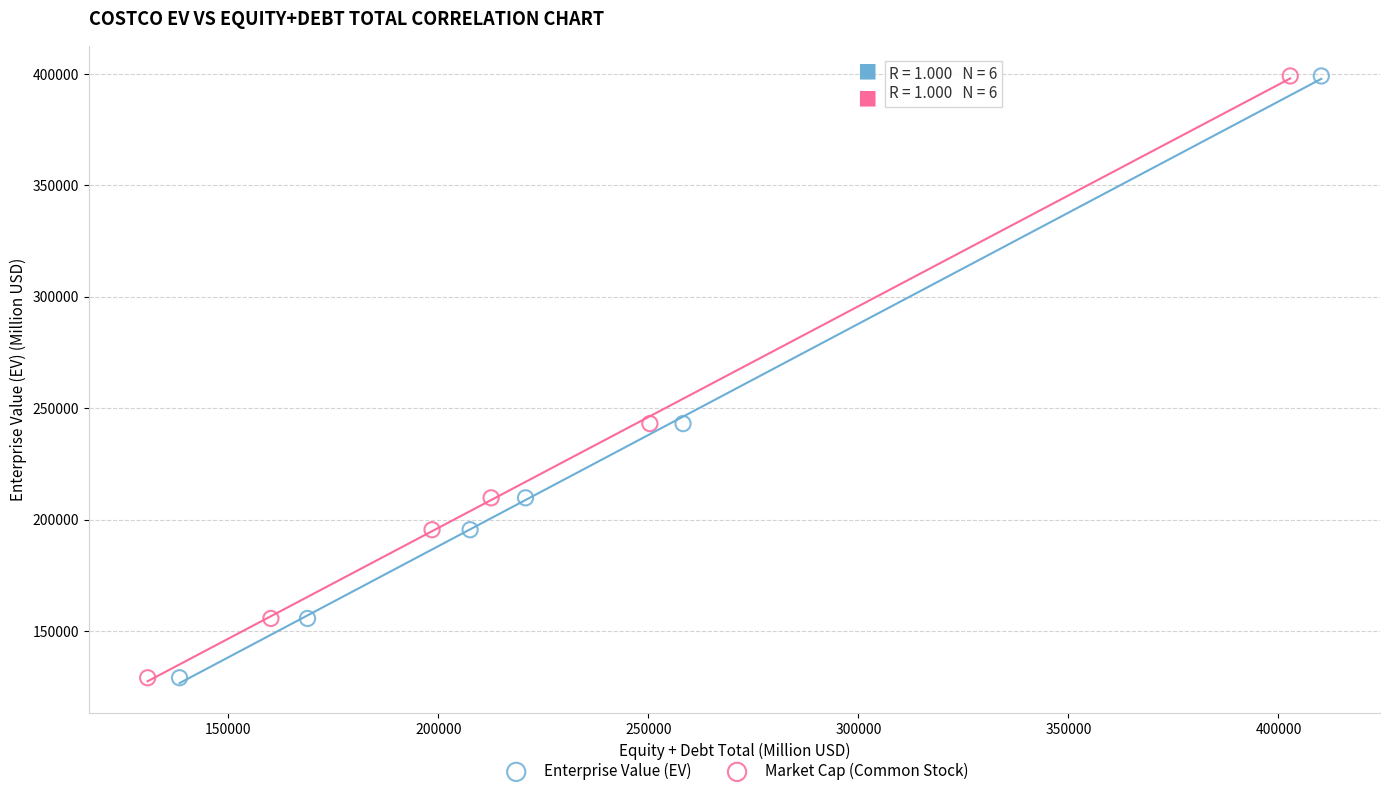

What are all the series names shown in the legend?

Enterprise Value (EV), Market Cap (Common Stock)